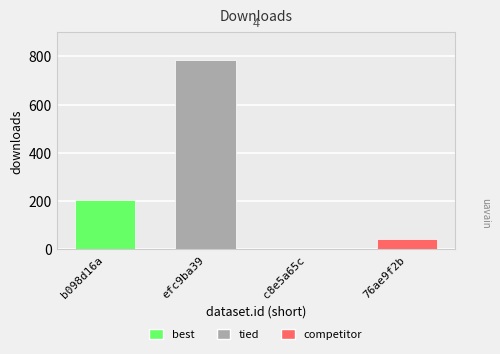

At which label is the value closest to 392?

b098d16a